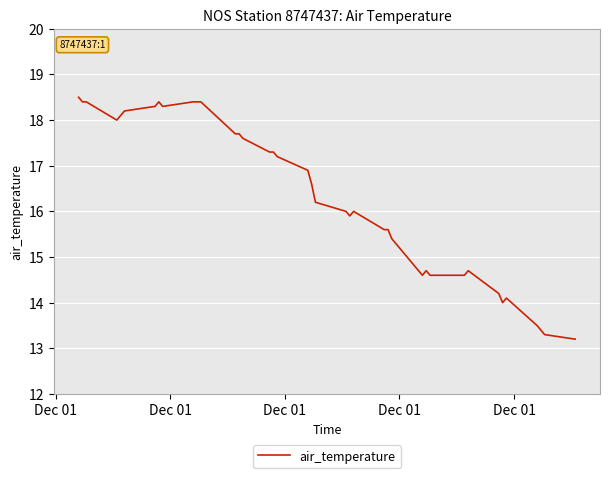

What is the difference between the maximum and minimum values?

5.3